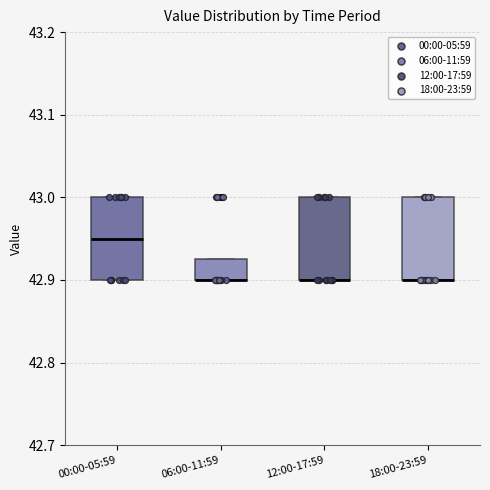

Reading left to right, read every box against the y-axis: the position of its median line, the range the box covers, and the ends of its whiskers. The values are not printed on the chart, so give them approximately, as read against the axis.

00:00-05:59: median 42.95, box 42.90 to 43.00, whiskers 42.90 to 43.00
06:00-11:59: median 42.90 (drawn on the box's lower edge), box 42.90 to 42.93, whiskers 42.90 to 42.93
12:00-17:59: median 42.90 (drawn on the box's lower edge), box 42.90 to 43.00, whiskers 42.90 to 43.00
18:00-23:59: median 42.90 (drawn on the box's lower edge), box 42.90 to 43.00, whiskers 42.90 to 43.00